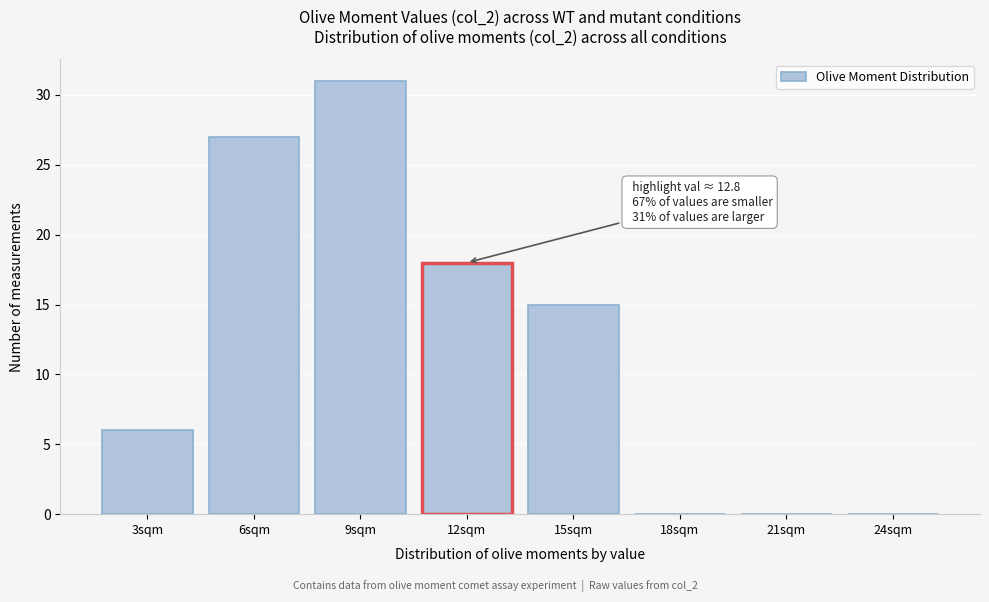

Reading left to right, transcribe all the data shown in this chart.

3sqm=6	6sqm=27	9sqm=31	12sqm=18	15sqm=15	18sqm=0	21sqm=0	24sqm=0